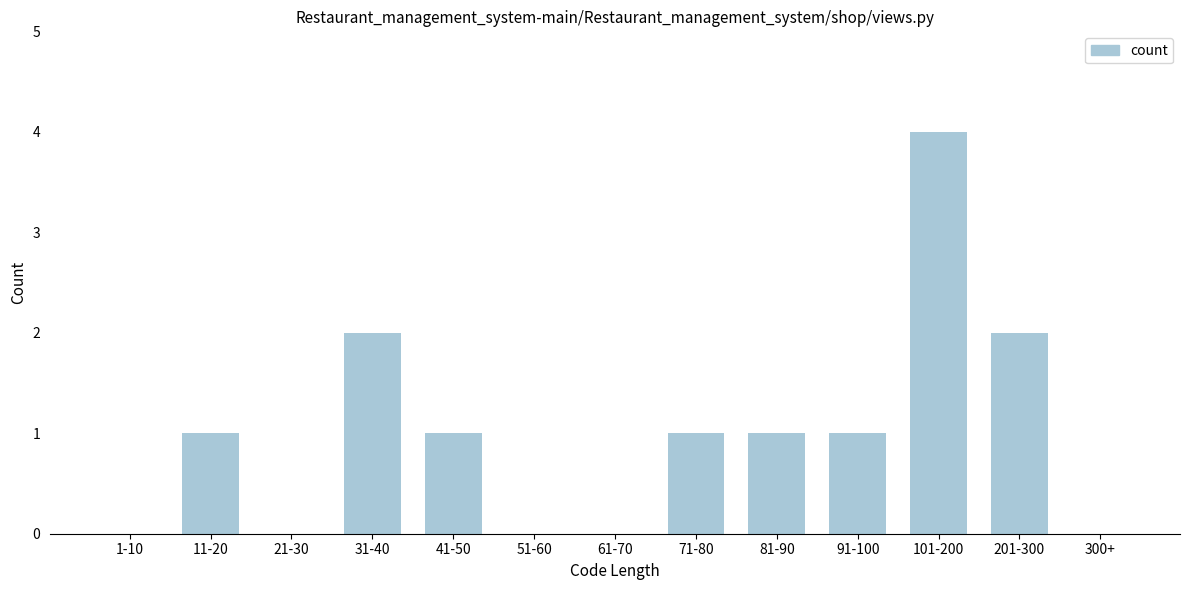

Reading left to right, what are all the values shown in this chart?

1-10=0	11-20=1	21-30=0	31-40=2	41-50=1	51-60=0	61-70=0	71-80=1	81-90=1	91-100=1	101-200=4	201-300=2	300+=0